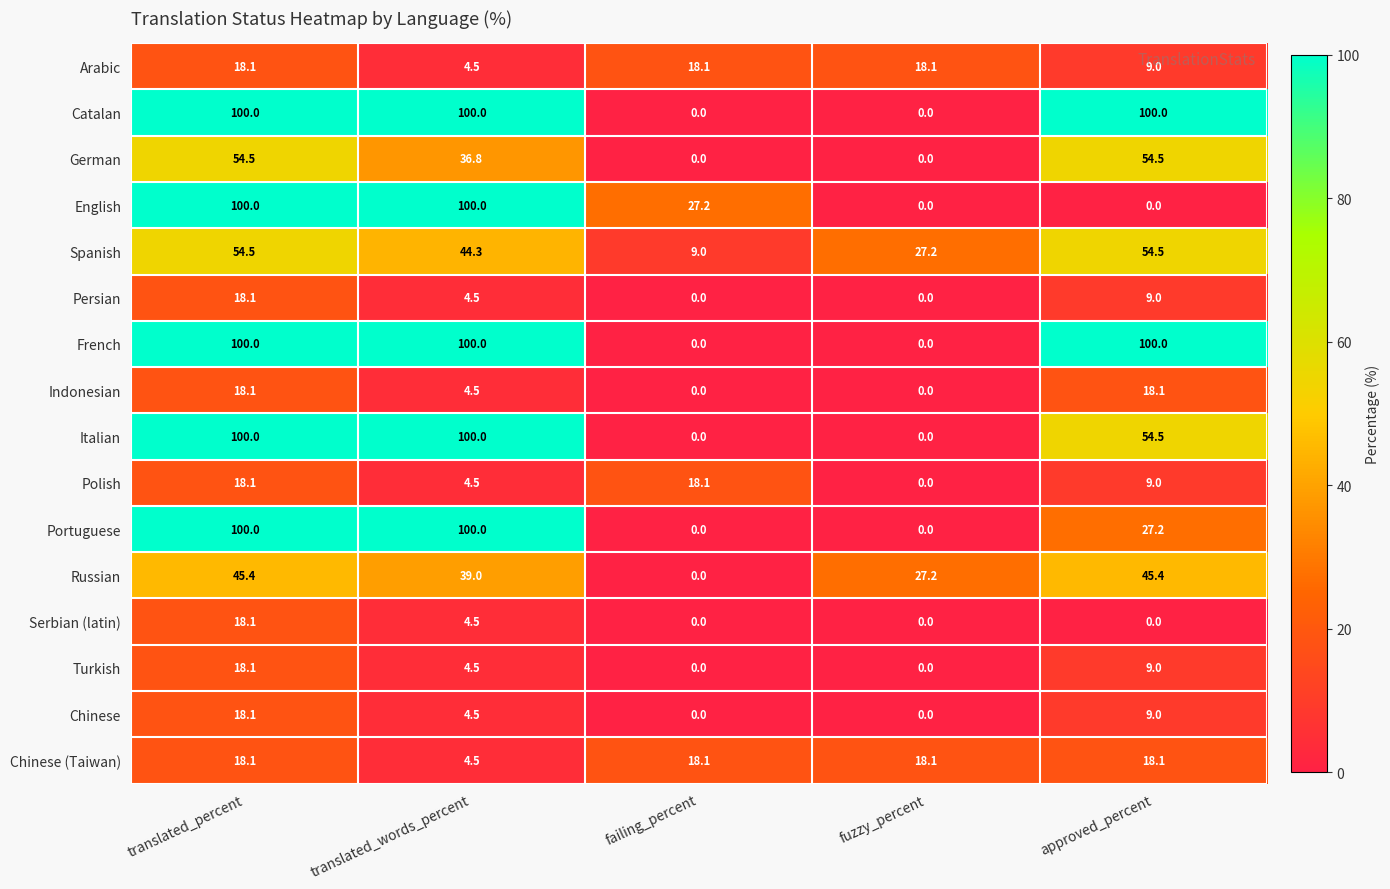

What is the difference between the Persian values at fuzzy_percent and translated_percent?

18.1